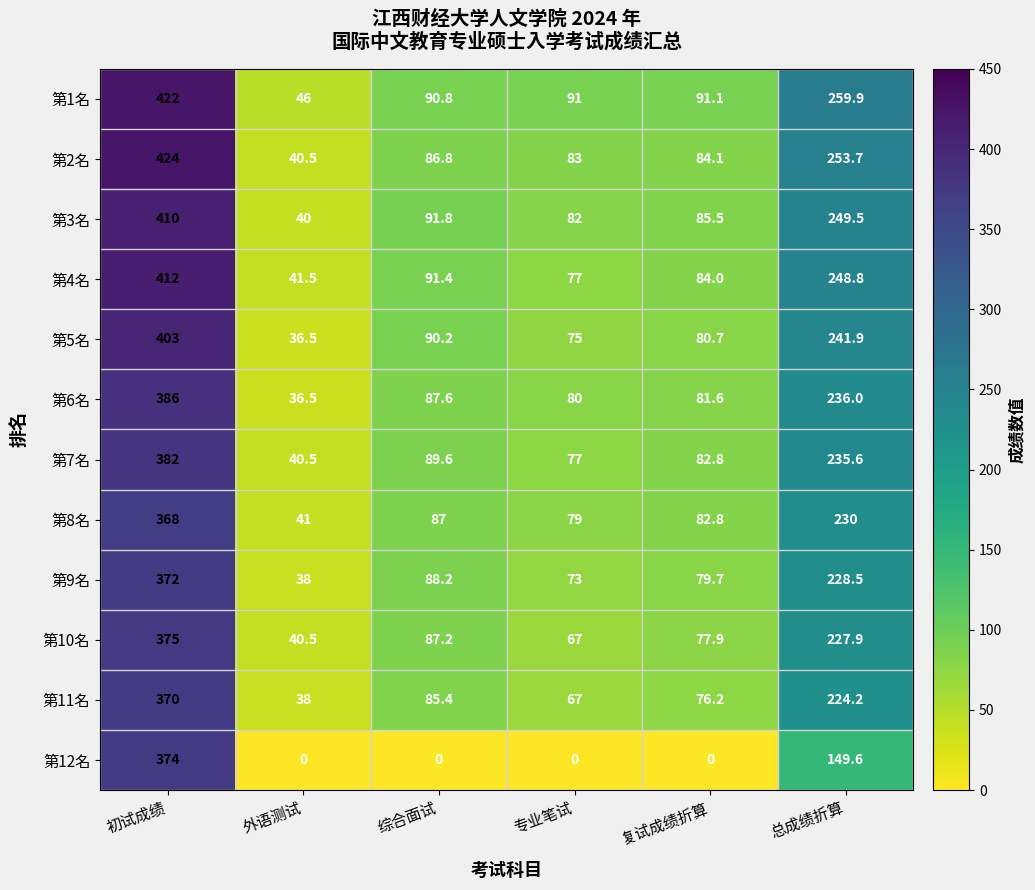

List the labels in order of 第5名 value, smallest first.

外语测试, 专业笔试, 复试成绩折算, 综合面试, 总成绩折算, 初试成绩